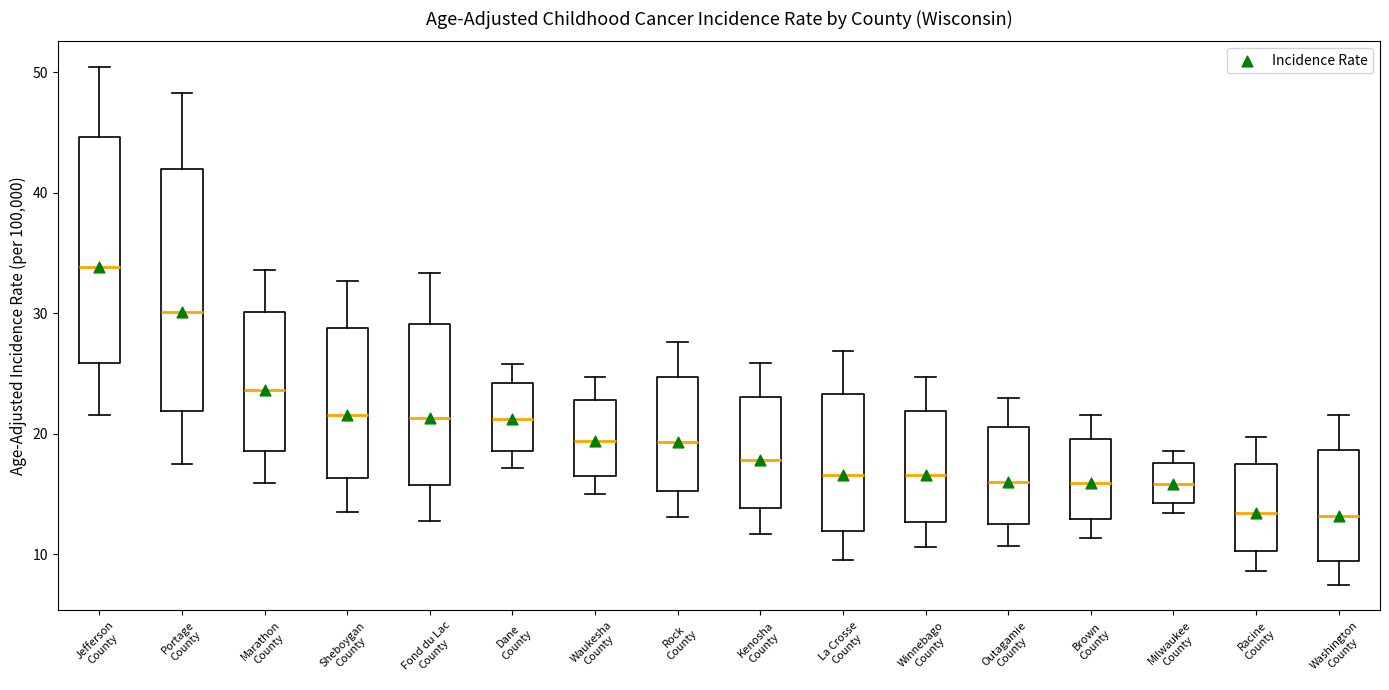

Which box is the tallest, from its lower edge to its upper edge?

Portage County